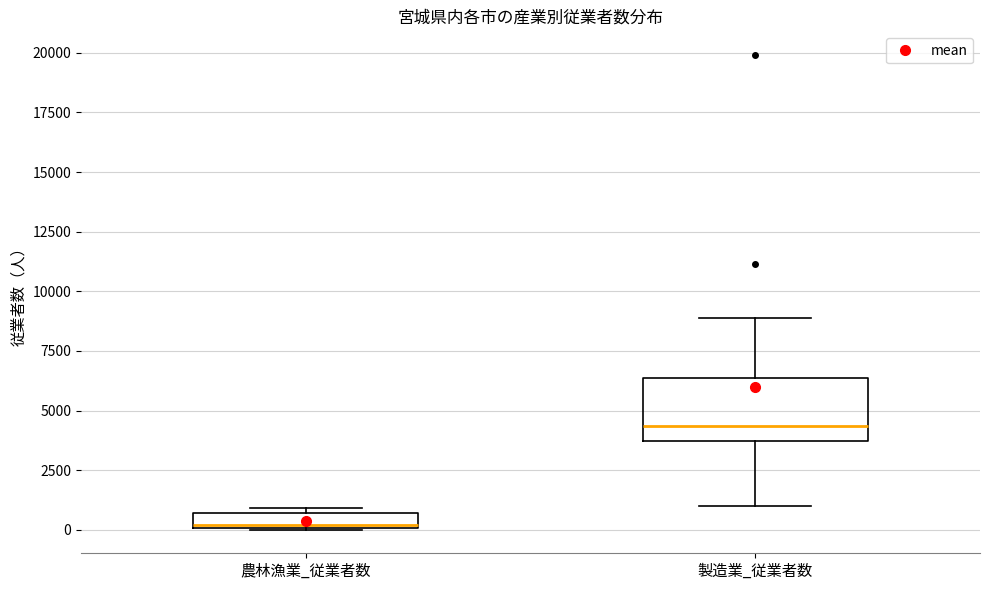

Where does the lower whisker of the box for 製造業_従業者数 end on the y-axis? The values are not printed on the chart, so give them approximately, as read against the axis.

1000